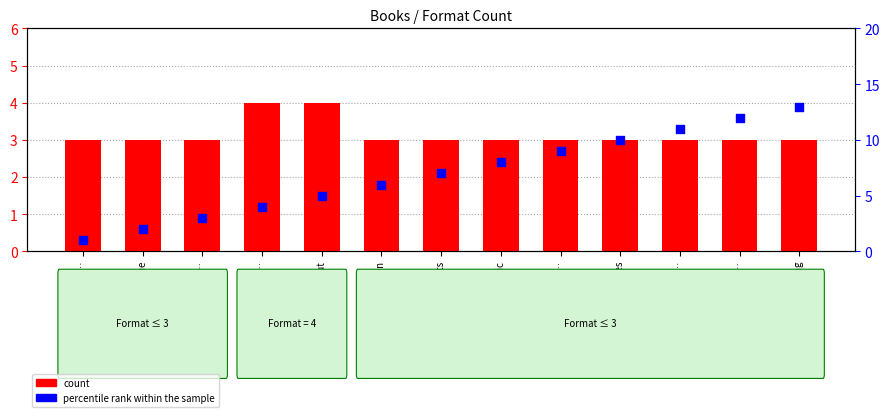

Which series has the largest total across all categories?

percentile rank within the sample